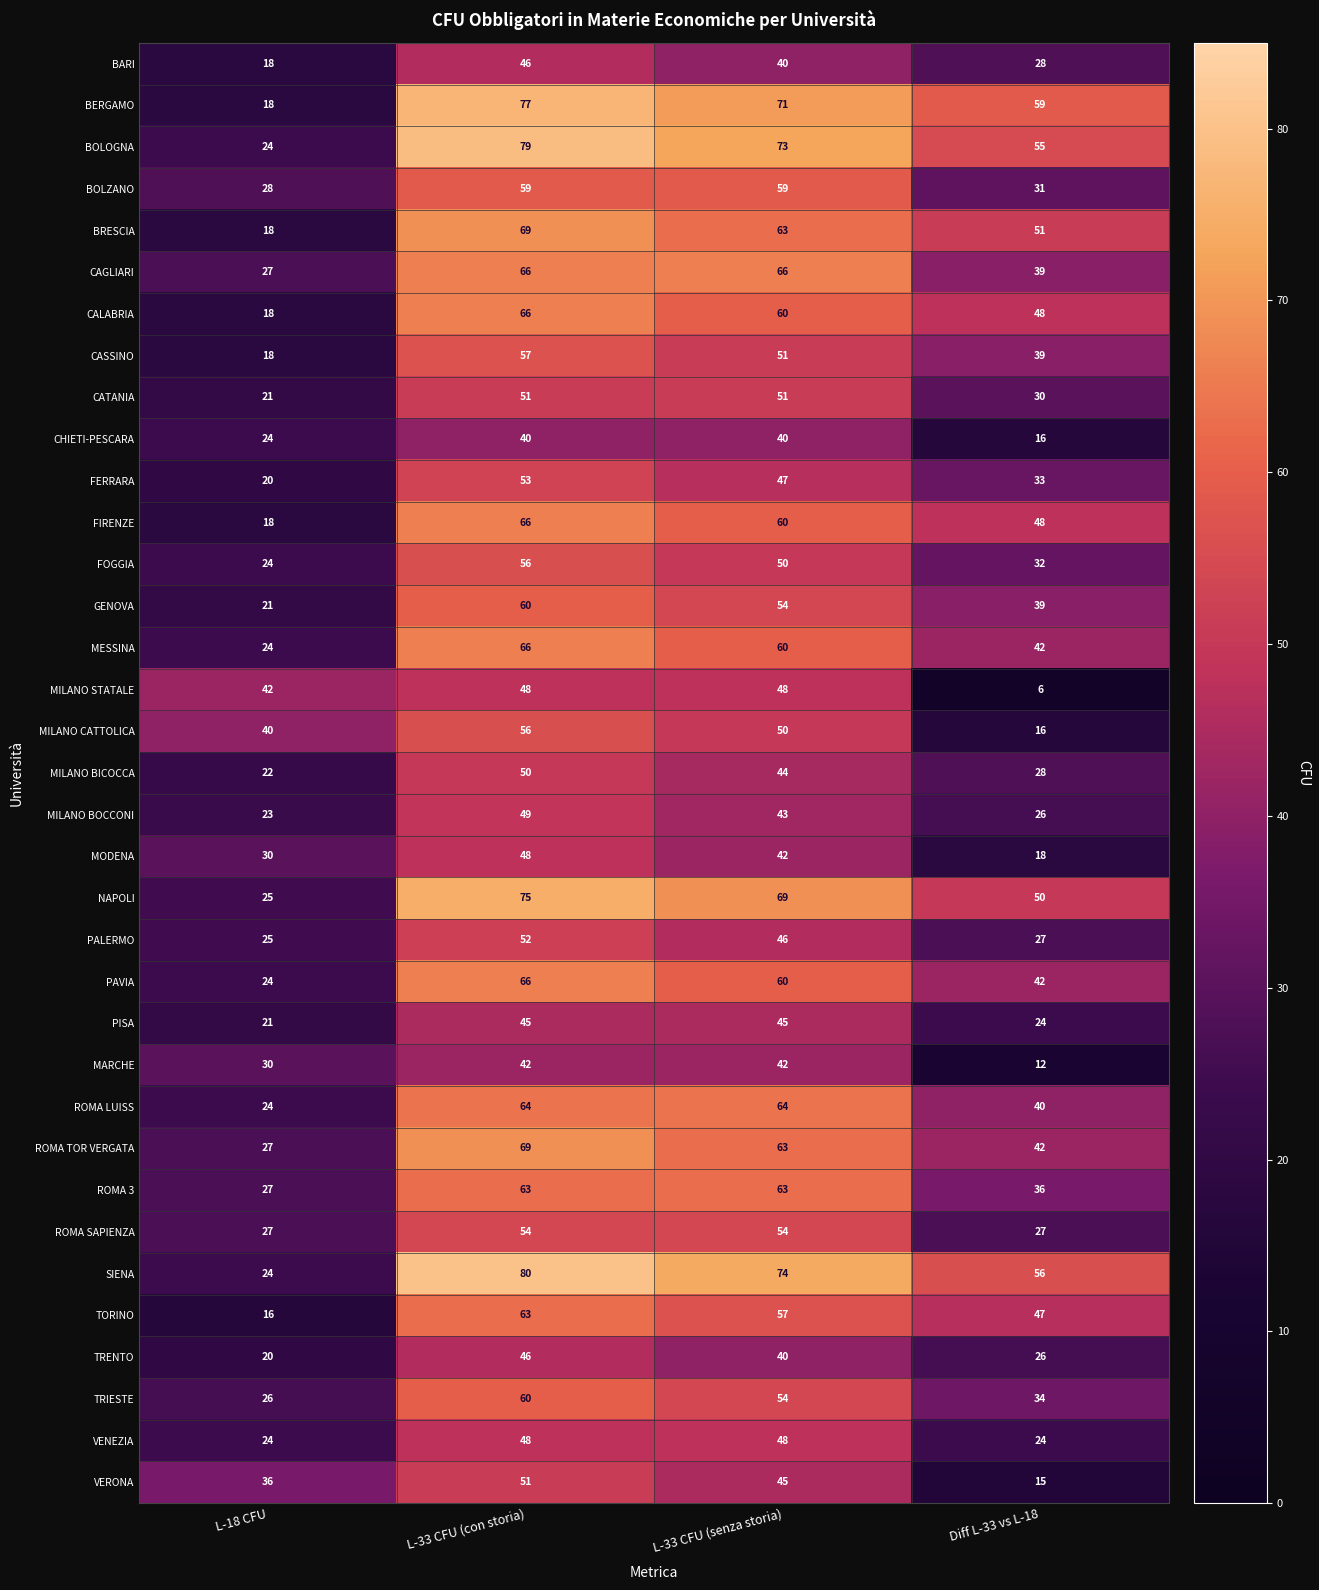

At which label does MILANO BOCCONI reach its minimum?

L-18 CFU